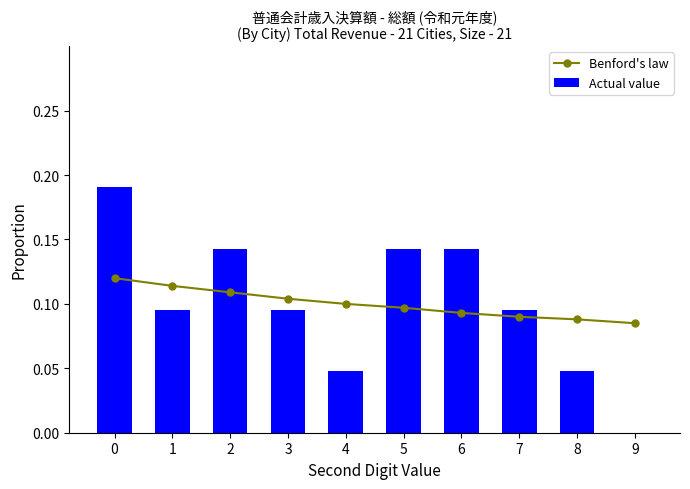

At which label is Benford's law closest to 0?

9